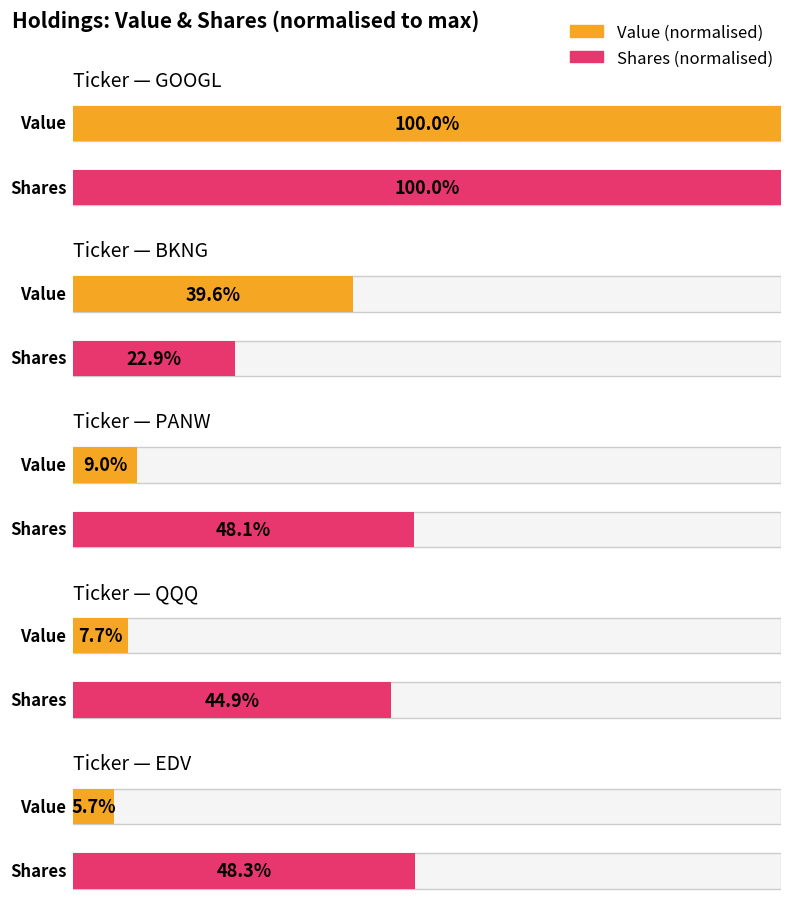

Which has a higher value, PANW or BKNG?

BKNG